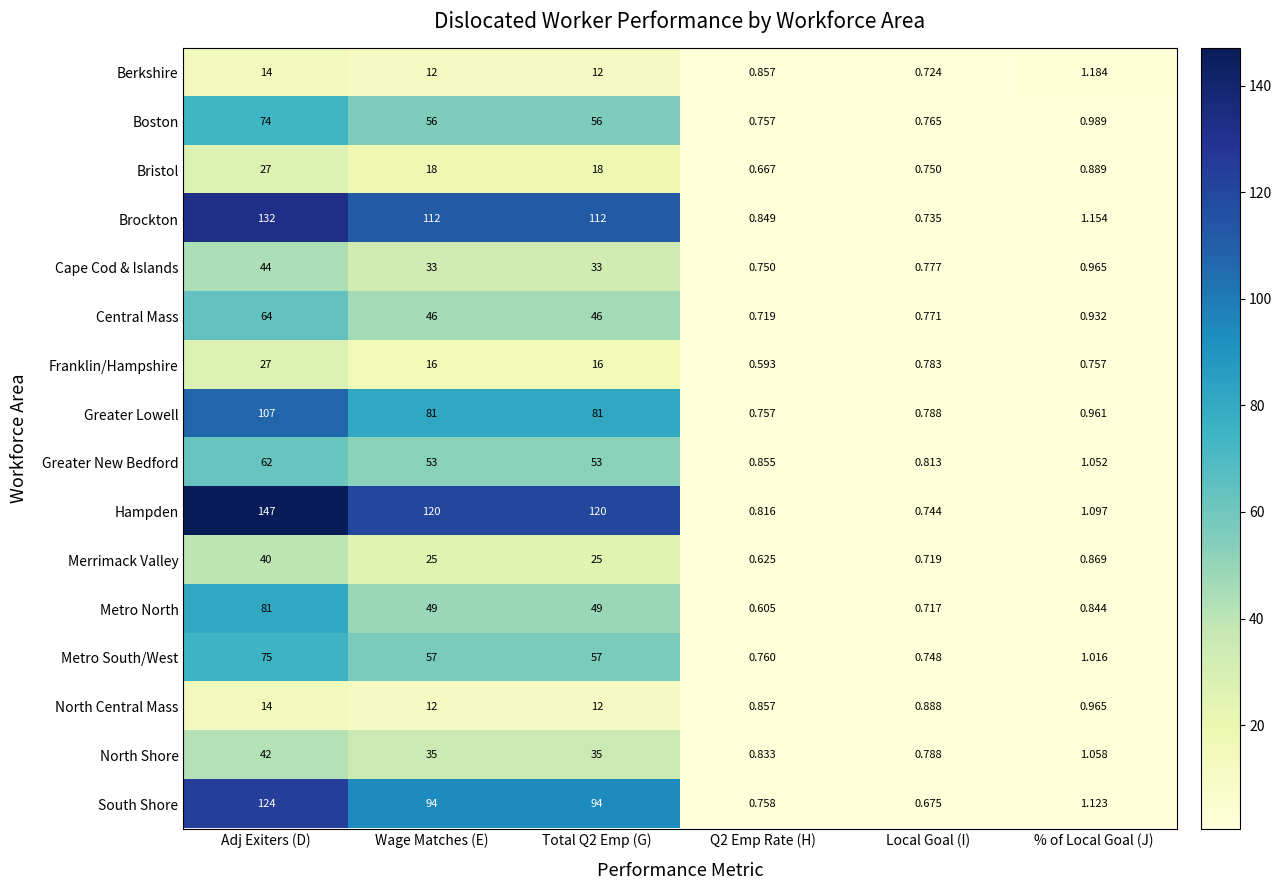

How many data points in North Shore are above 35?

1